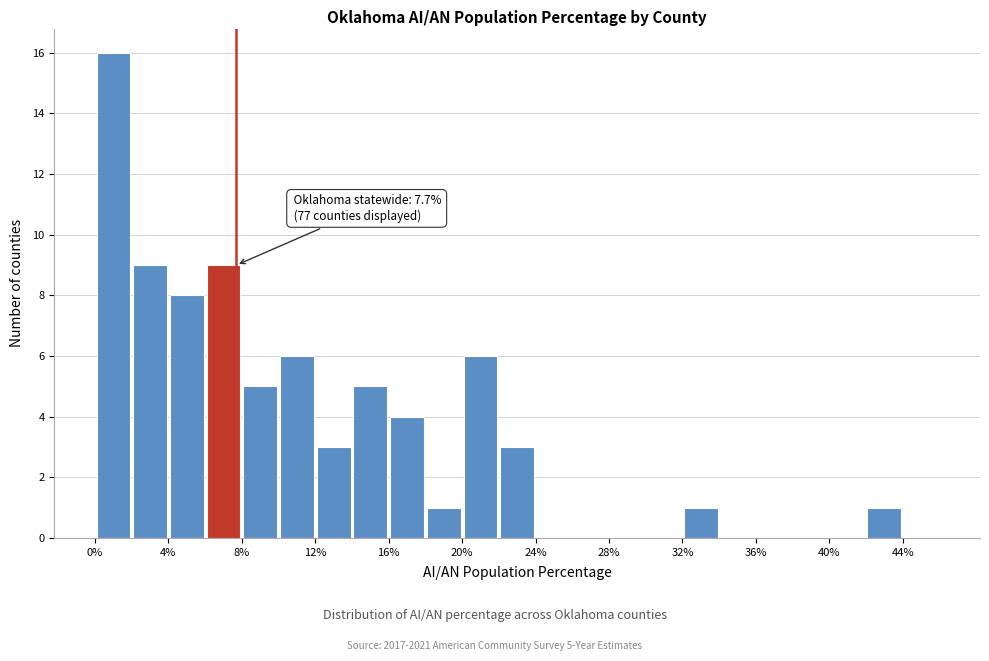

Which range on the x-axis has the tallest bar?

0 to 2